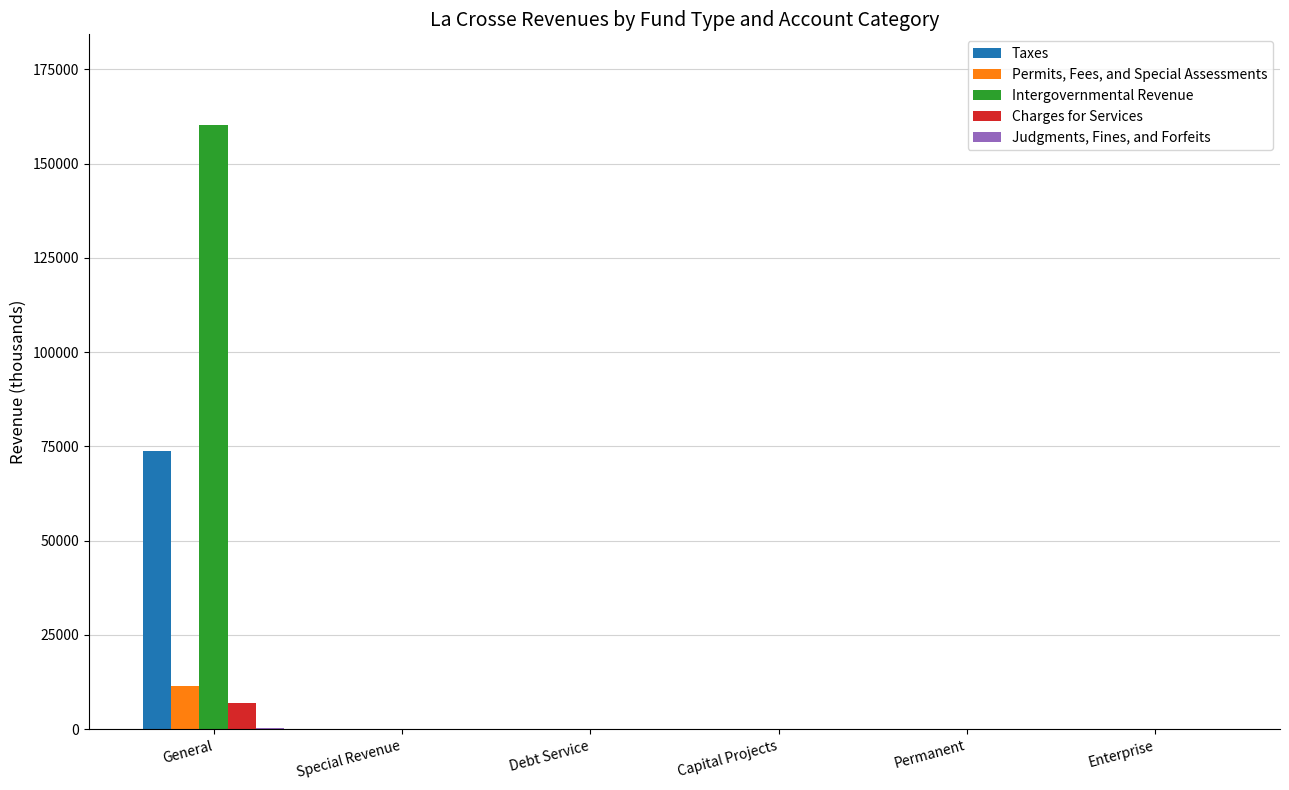

The value of Intergovernmental Revenue at Debt Service is 68684. True or false?

False